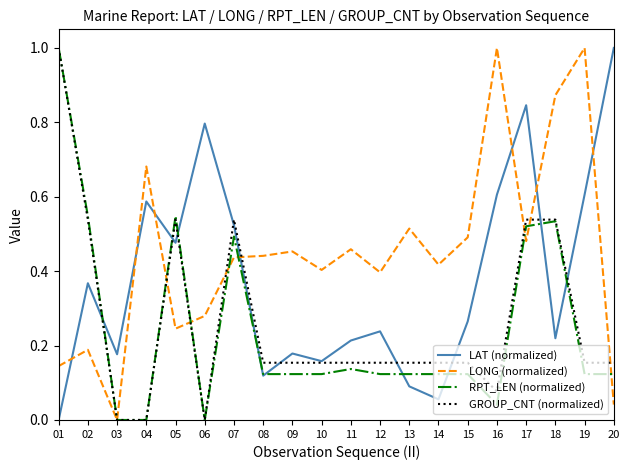

What is the greatest value displayed?

1.0